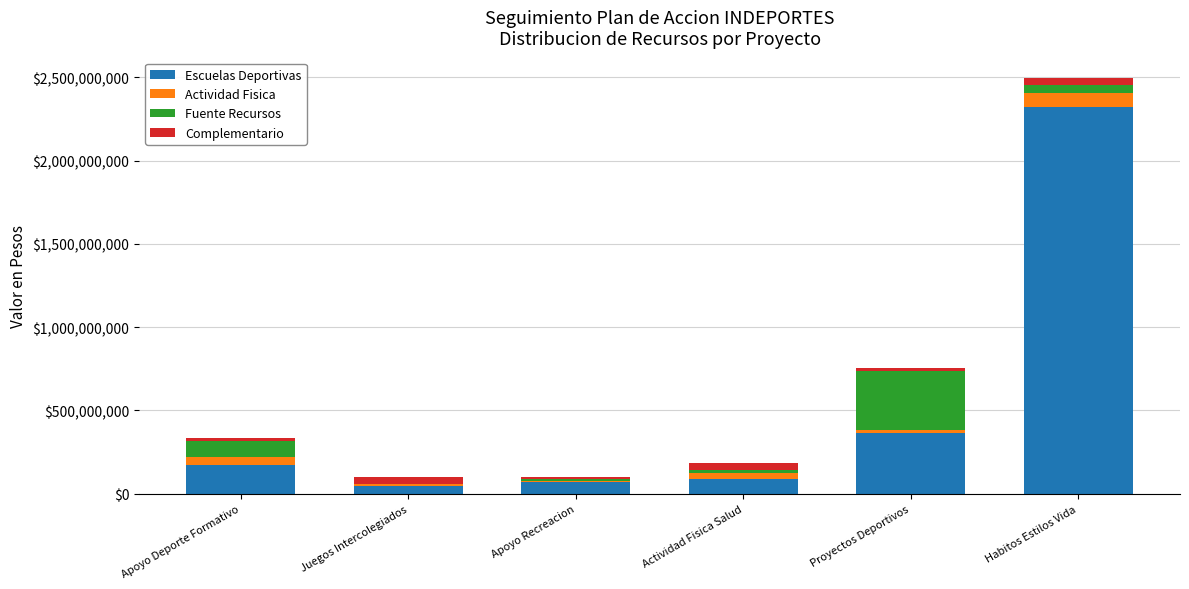

At which category is the sum across all series the highest?

Habitos Estilos Vida